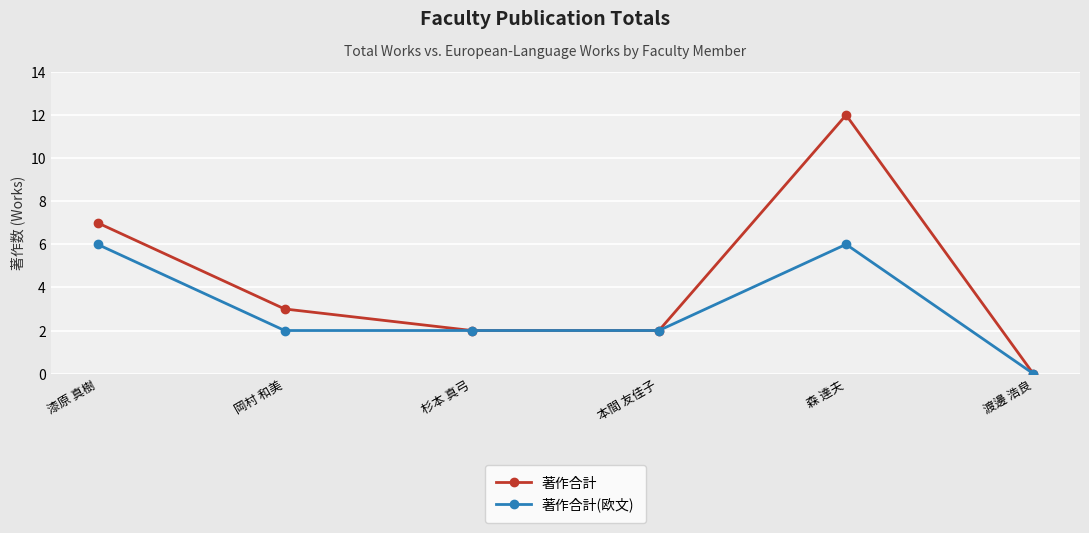

List the series in order of their peak value, lowest first.

著作合計(欧文), 著作合計